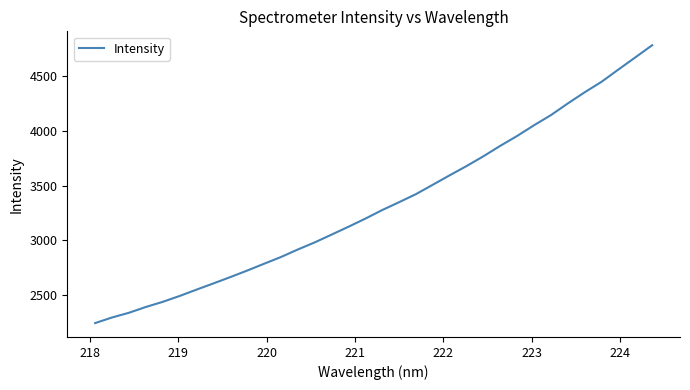

What is the difference between the maximum and minimum values?

2538.8